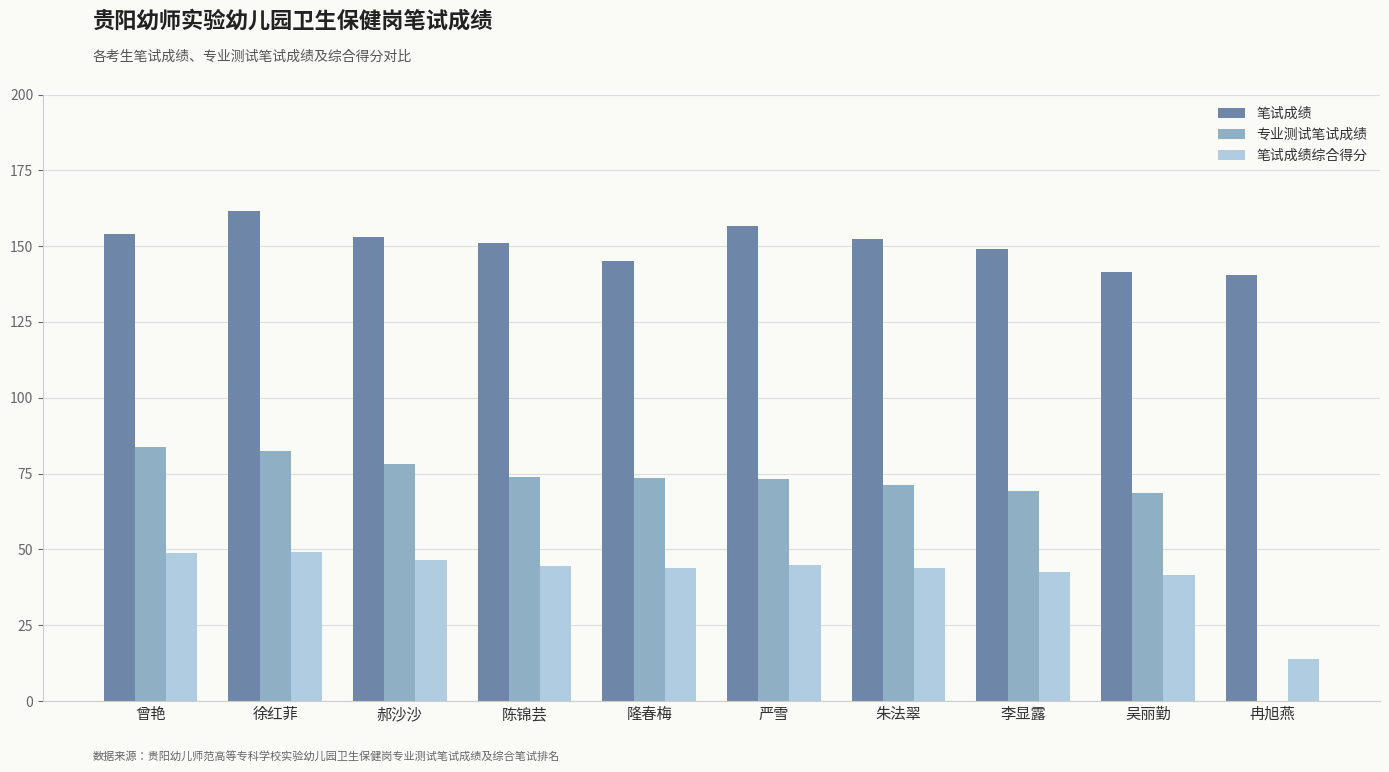

What is the greatest value displayed?

161.5